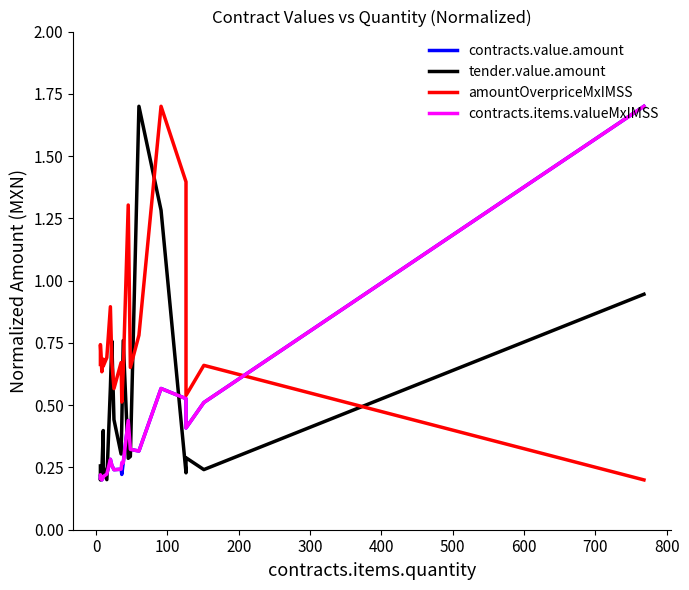

The value of contracts.value.amount at 300 is 0.1. True or false?

False